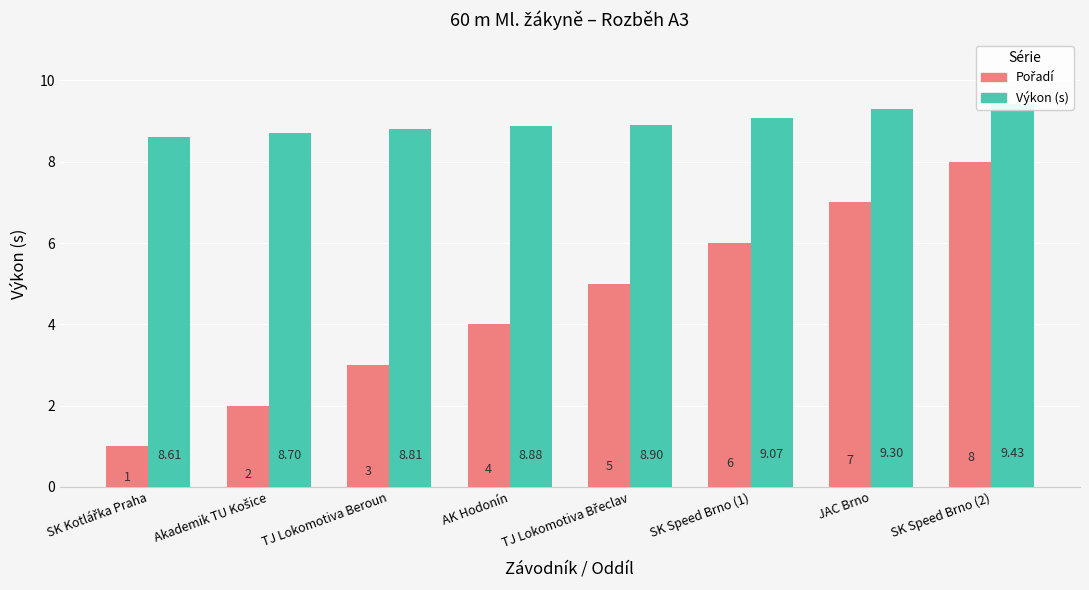

Does the chart contain stacked bars?

No